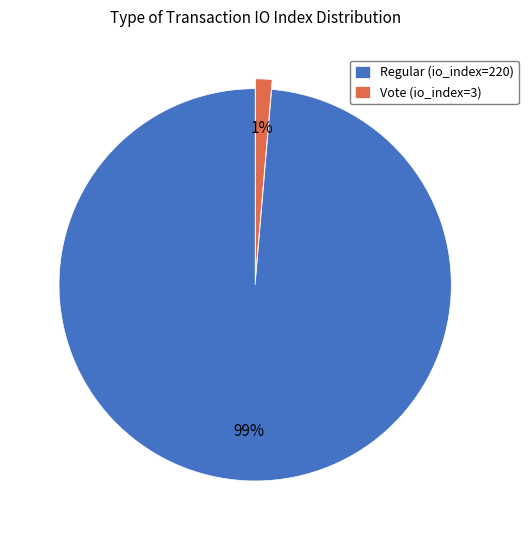

Between Regular (io_index=220) and Vote (io_index=3), which is larger?

Regular (io_index=220)